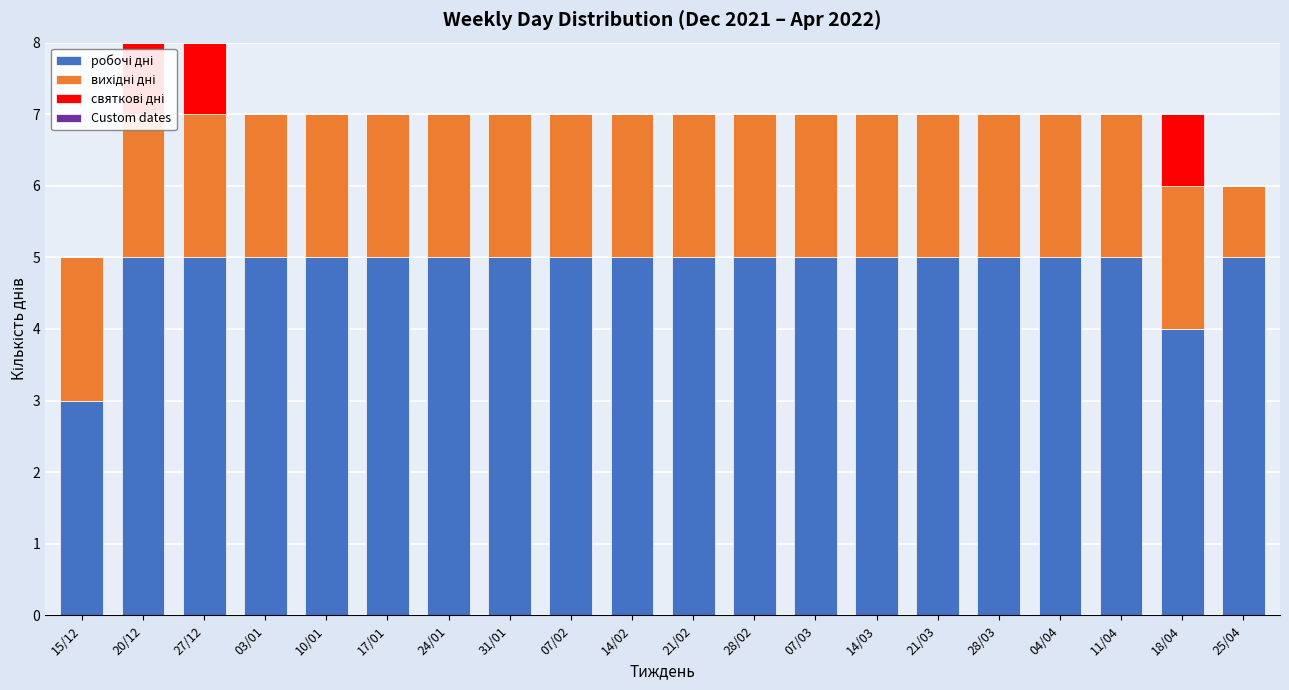

The робочі дні series shows 9 at 21/02. True or false?

False